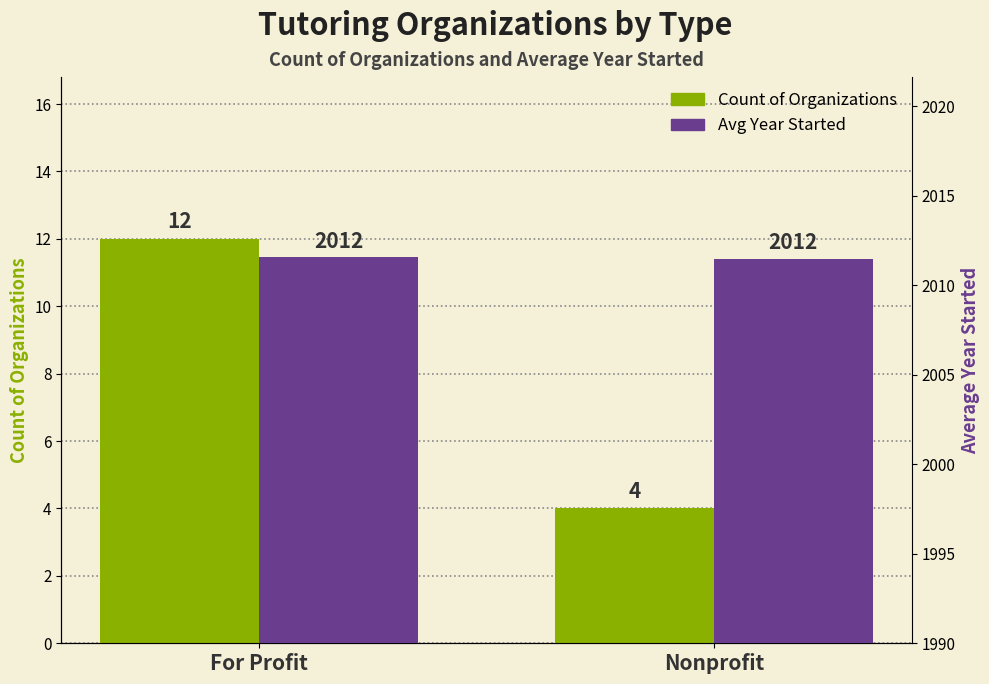

Reading left to right, list all the values displayed in this chart.

Count of Organizations: For Profit=12.0	Nonprofit=4.0
Avg Year Started: For Profit=2011.6	Nonprofit=2011.5